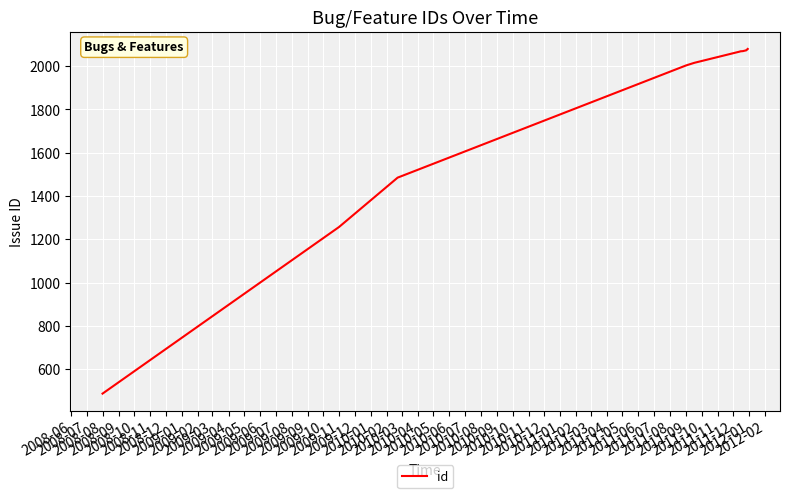

What is the difference between the maximum and minimum values?

1591